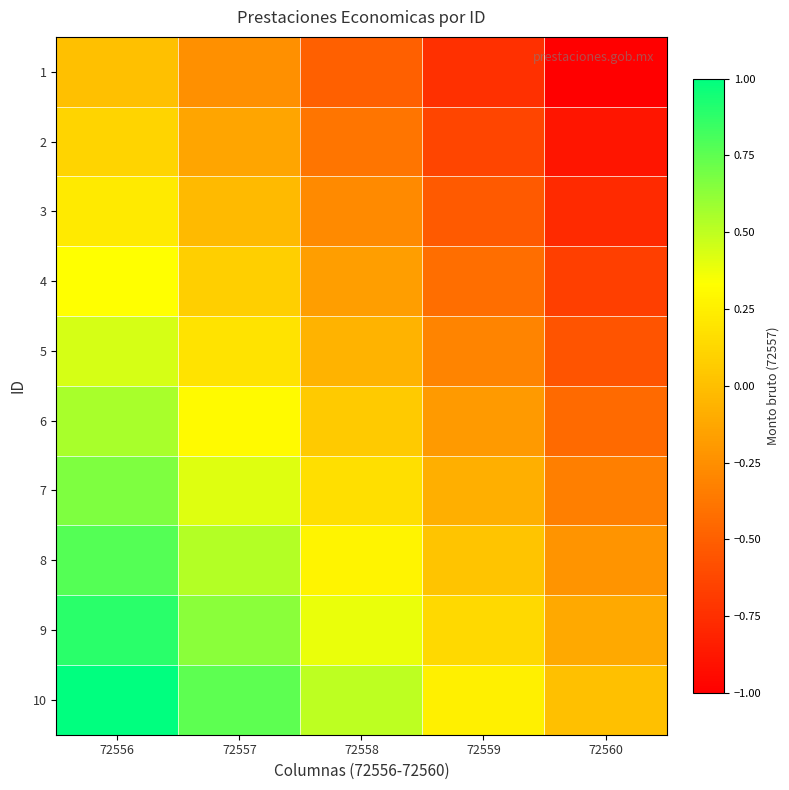

What is the greatest value displayed?

1.0